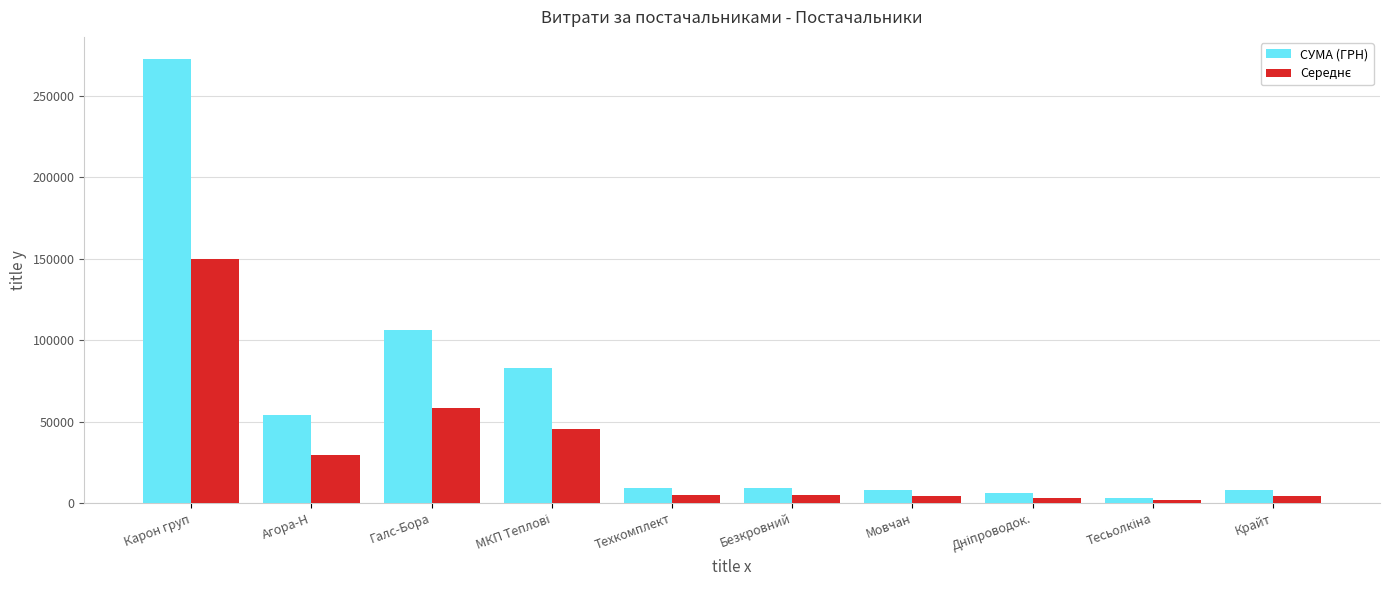

What is the difference between the maximum and minimum values in the СУМА (ГРН) series?

269035.1